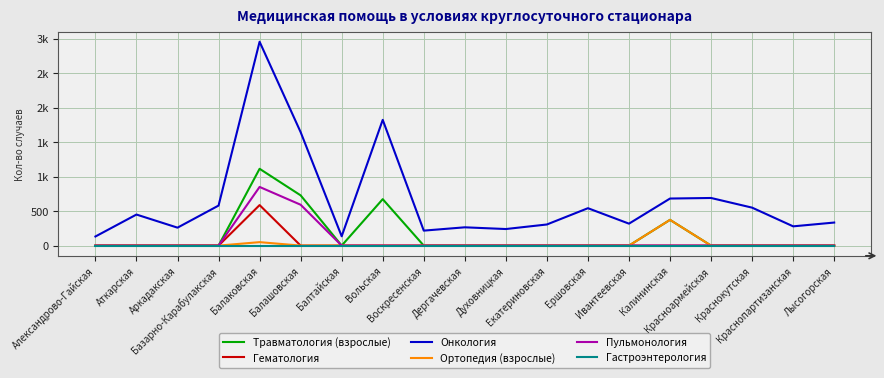

Does the chart have visible grid lines?

Yes